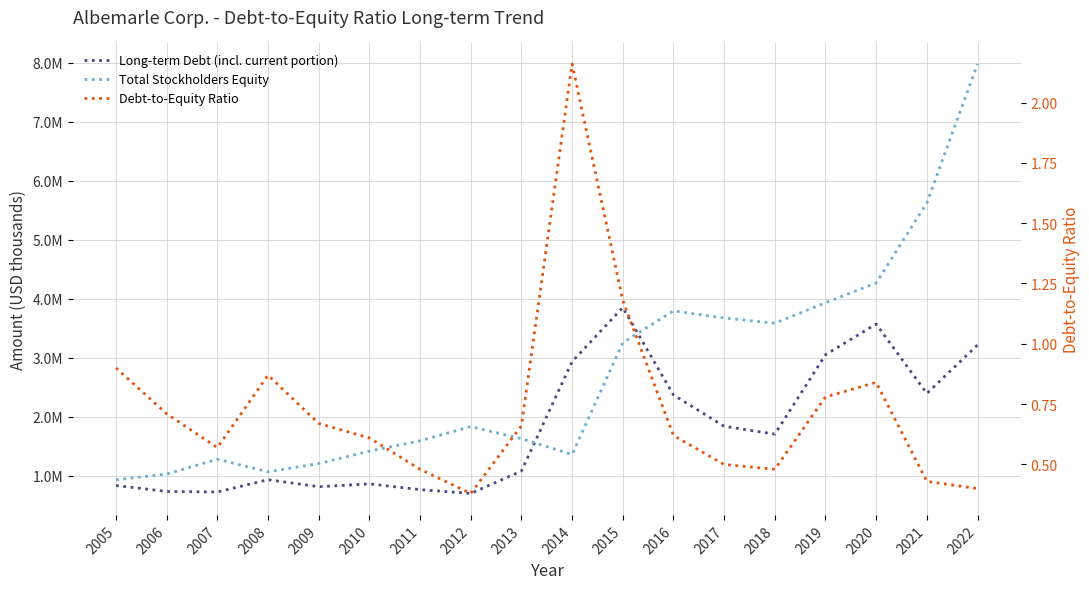

What is the lowest value of the Total Stockholders Equity series?

930275.0